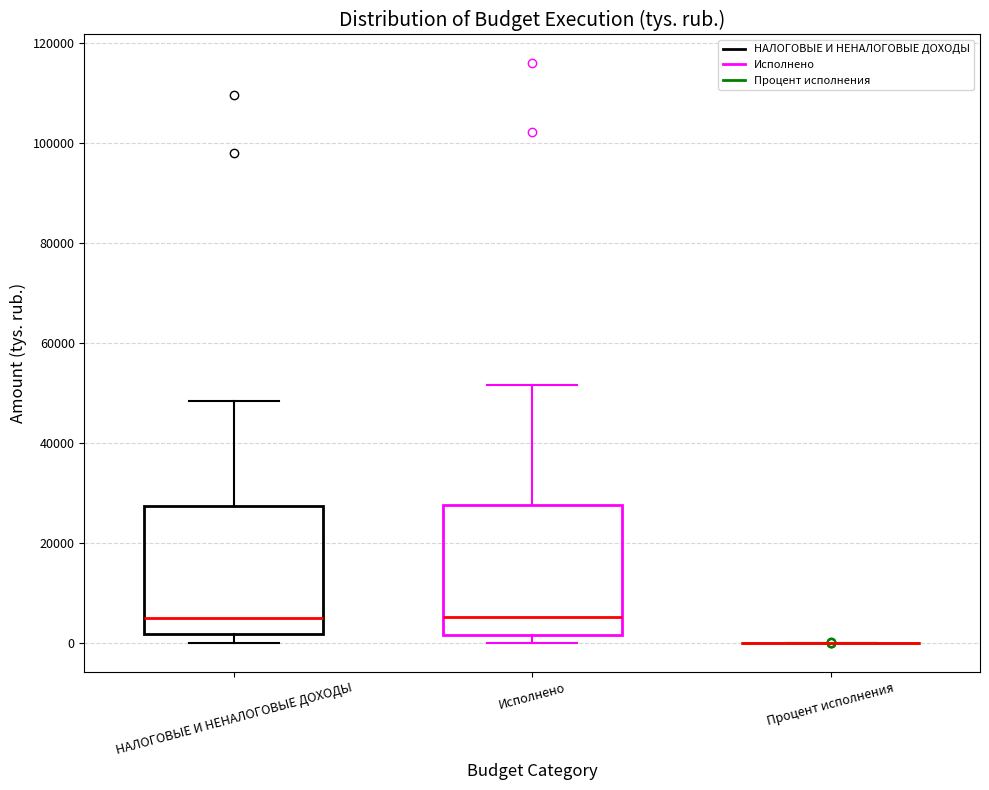

Reading left to right, transcribe this box plot: for each box, give where its median line is, the range the box spans, and where its two whiskers end, as read against the y-axis. The values are not printed on the chart, so give them approximately, as read against the axis.

НАЛОГОВЫЕ И НЕНАЛОГОВЫЕ ДОХОДЫ: median 6000, box 2000 to 28000, whiskers 0 to 48000
Исполнено: median 6000, box 2000 to 28000, whiskers 0 to 52000
Процент исполнения: box collapsed to a line at 0, whiskers 0 to 0